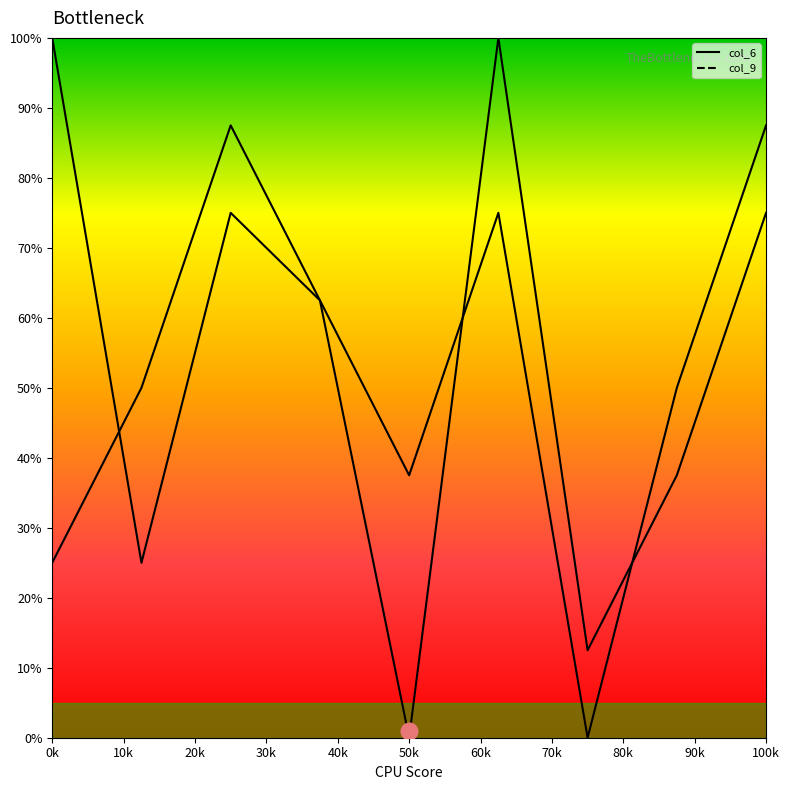

What is the sum of all col_6 values?

450.0